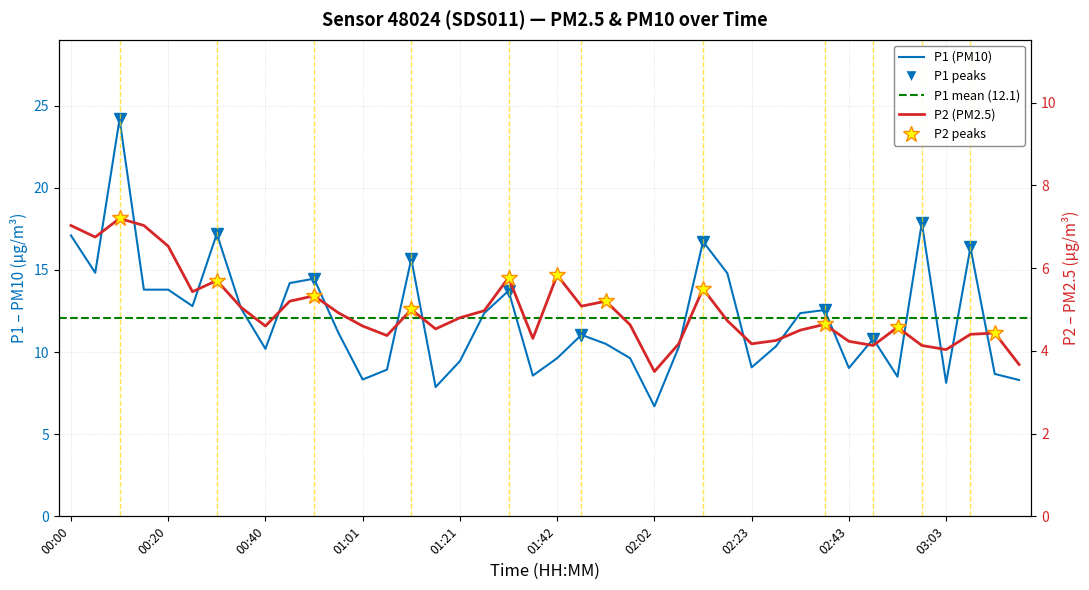

How many values in the P1 series exceed 11?

21